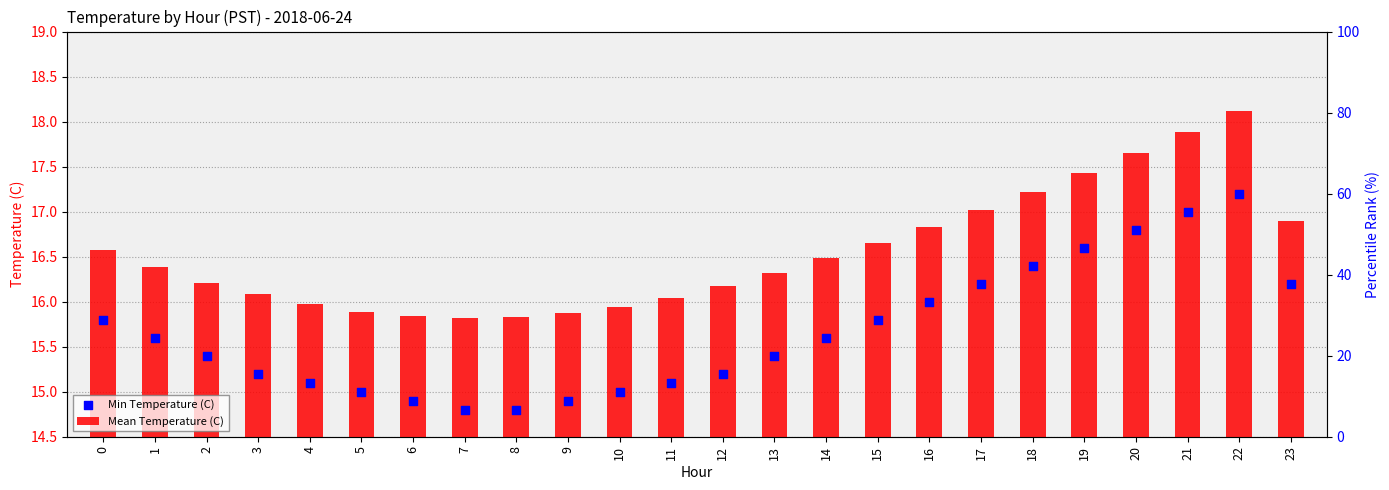

Is the value of Mean Temperature (C) at 6 greater than the value of Min Temperature (C) at 20?

No